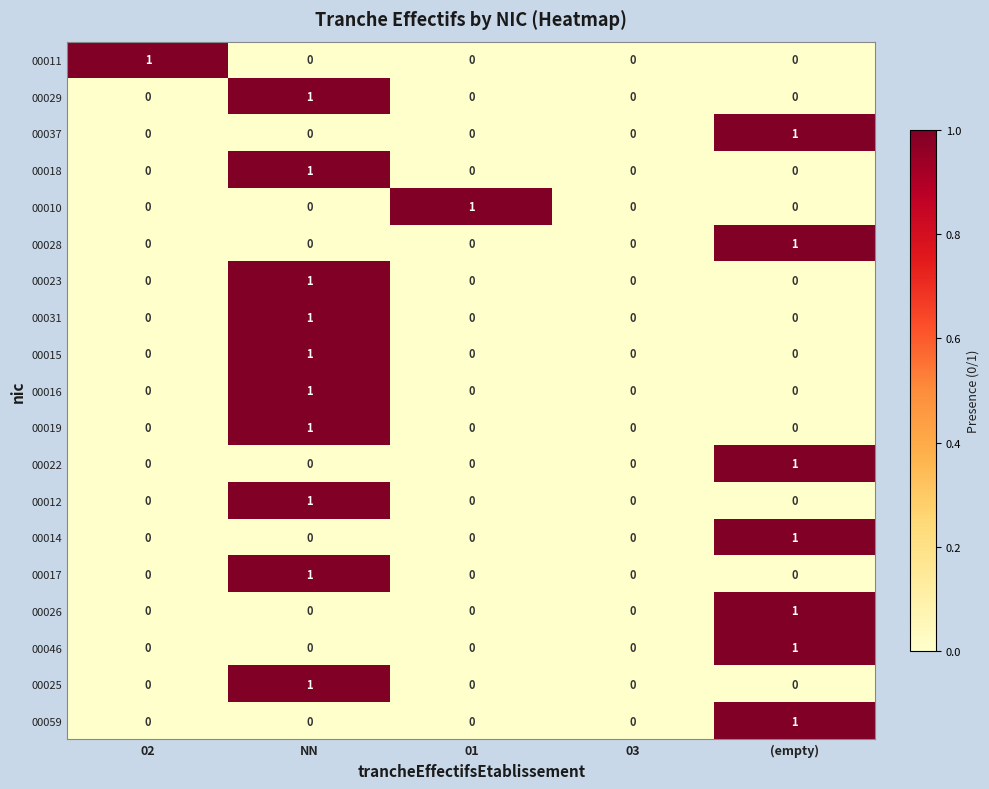

Count the 00015 values in the range 0 to 1.

5